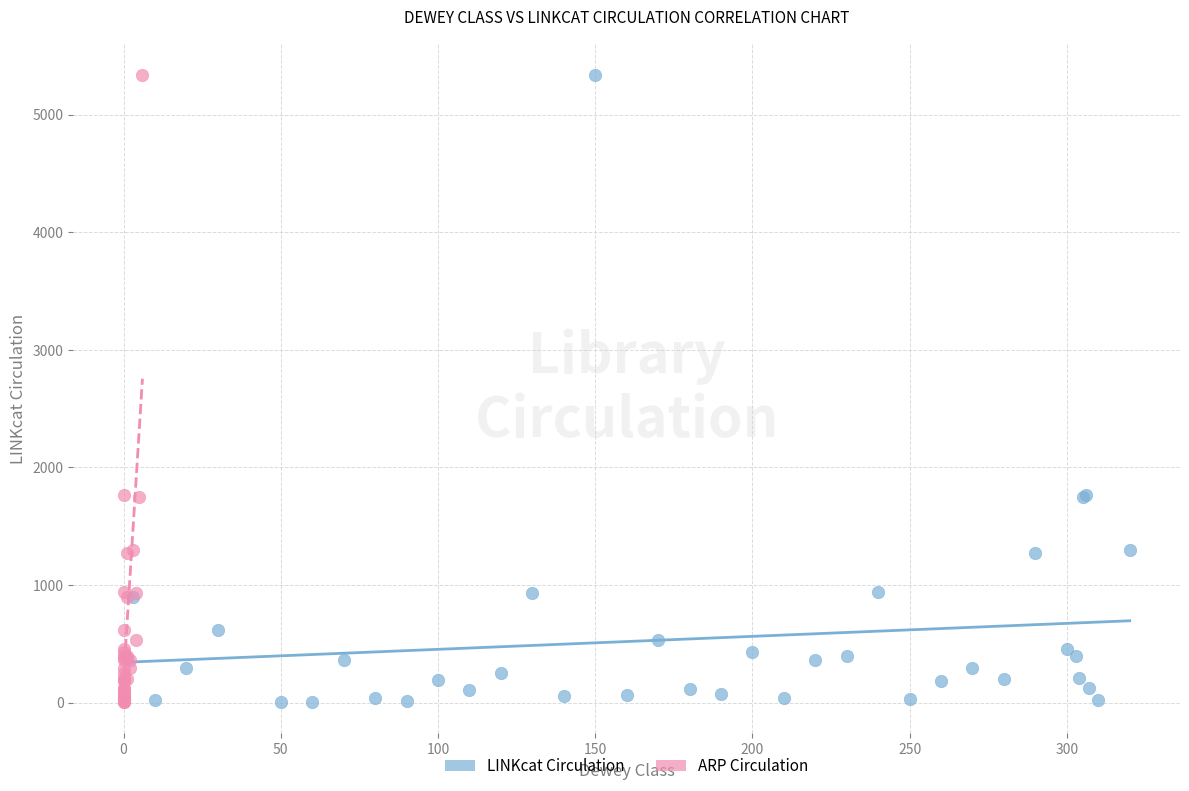

What are all the series names shown in the legend?

LINKcat Circulation, ARP Circulation